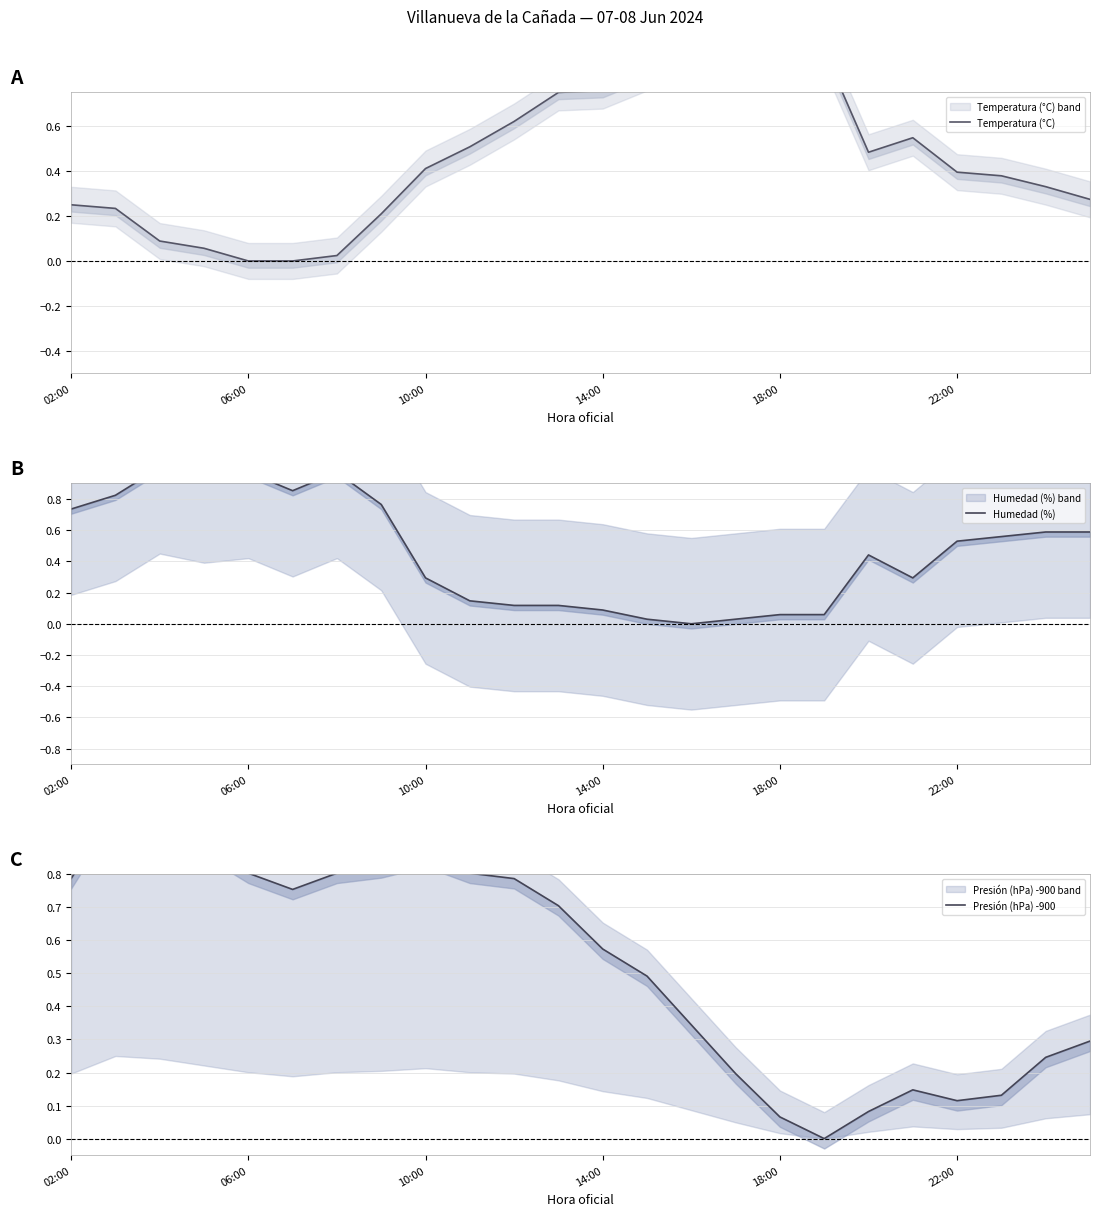

What is the difference between the Humedad (%) values at 06:00 and 14?

0.8